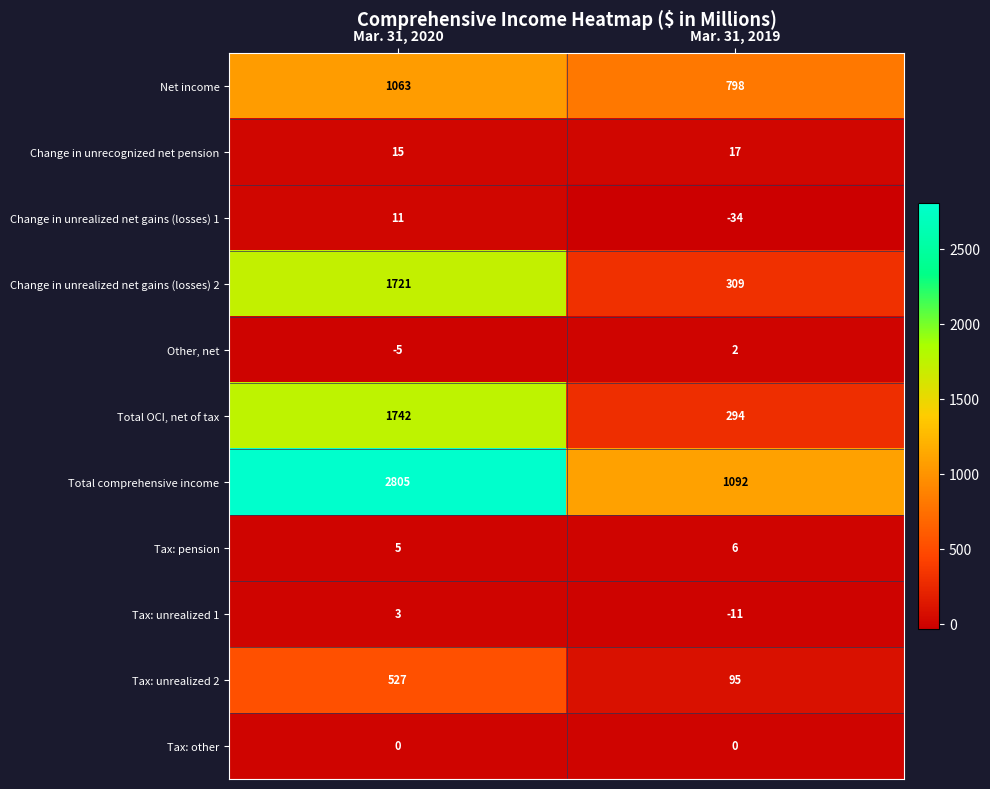

What is the difference between the highest and lowest values at Mar. 31, 2019?

1126